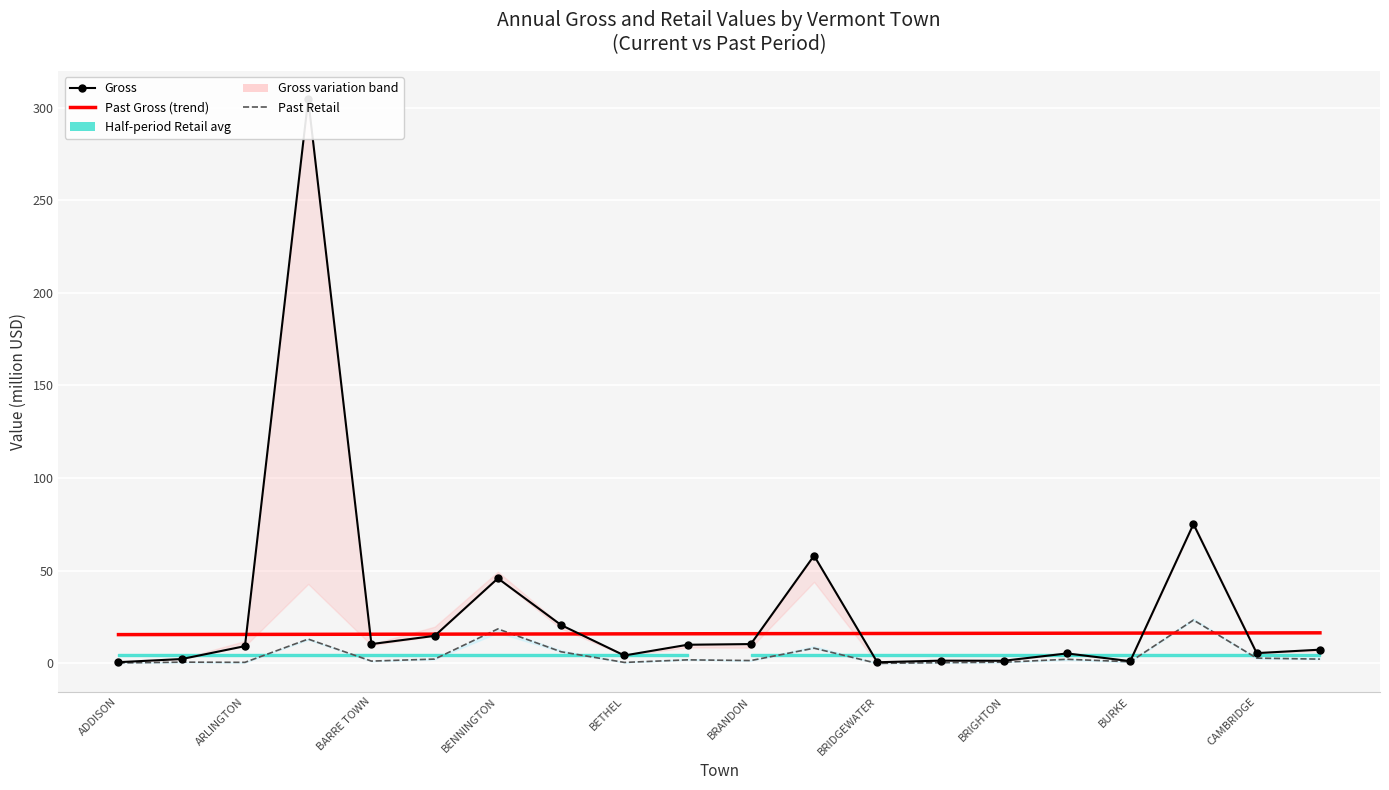

What is the average value of the Gross series?

29.5